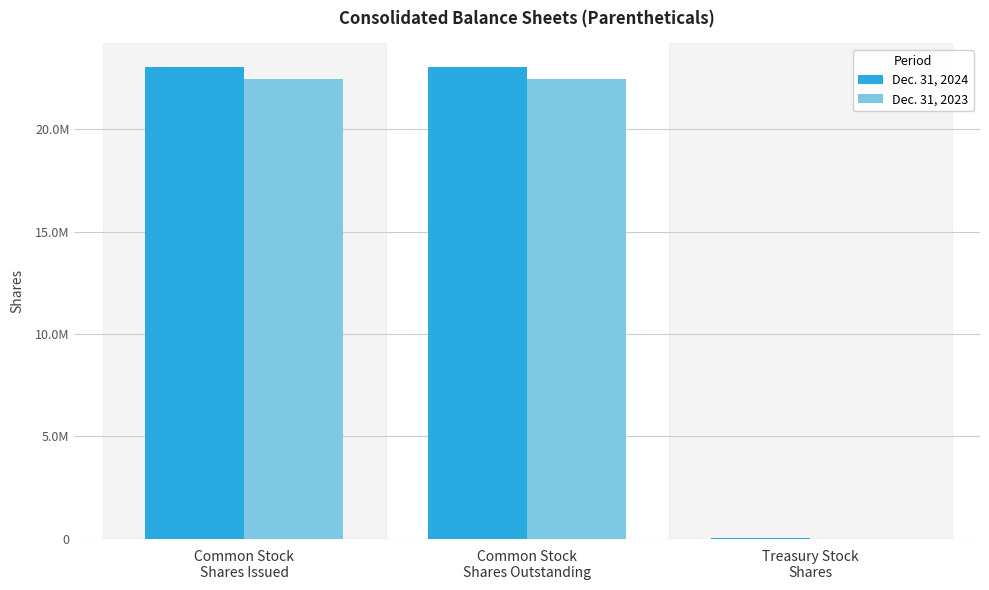

Rank the series by their maximum value, from highest to lowest.

Dec. 31, 2024, Dec. 31, 2023